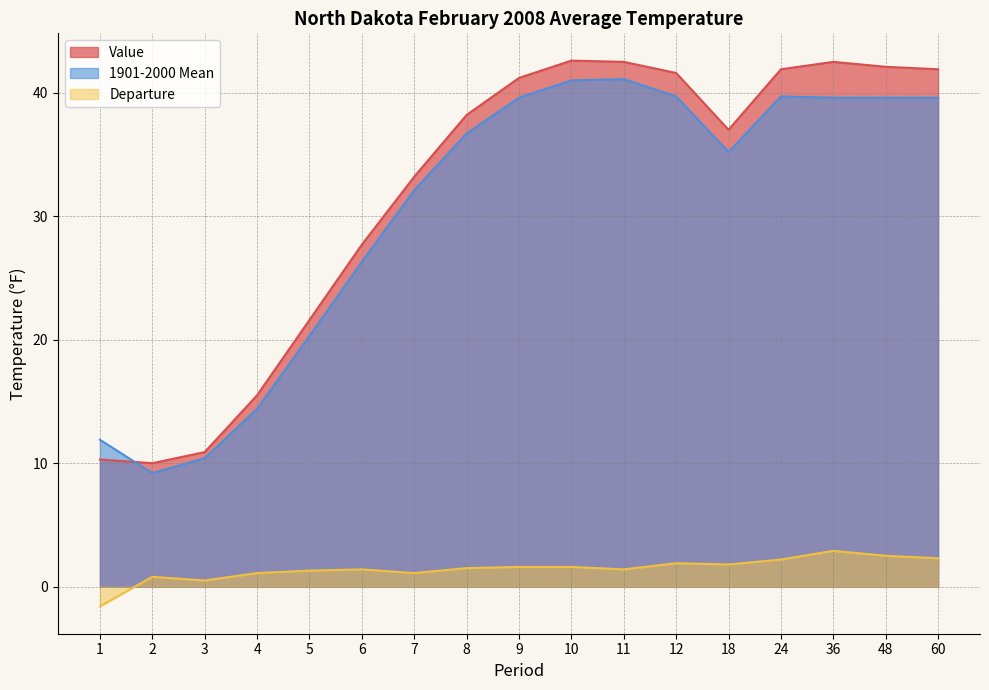

At 9, list the series in order from largest to smallest.

Value, 1901-2000 Mean, Departure